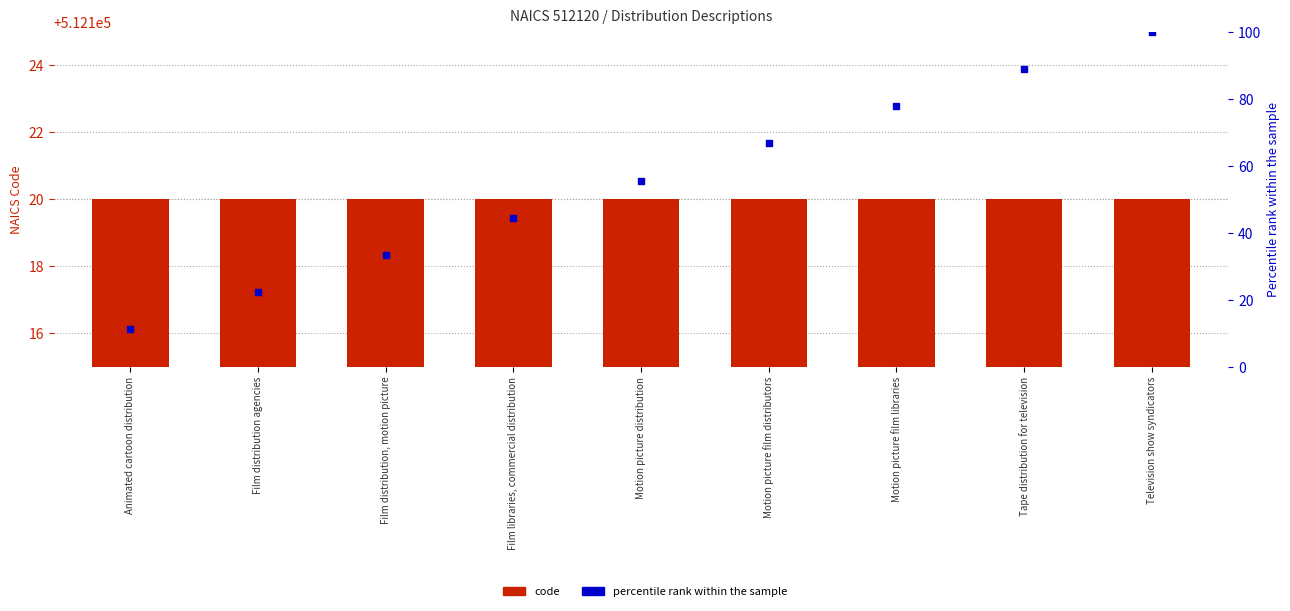

Which series has the largest total across all categories?

code